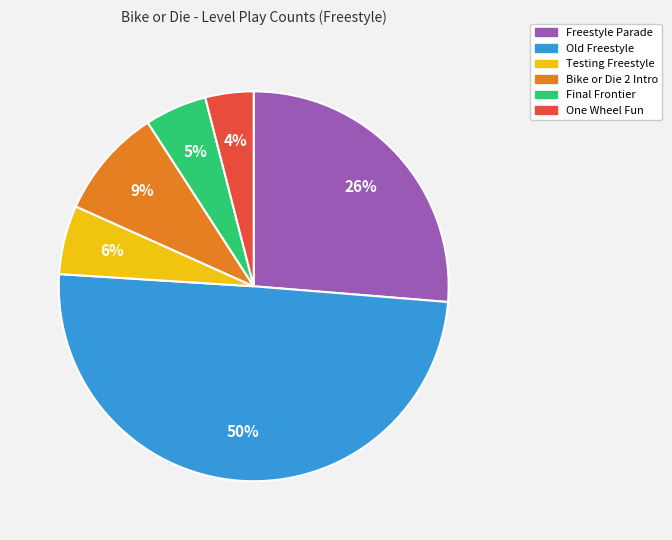

Do Bike or Die 2 Intro and Final Frontier together represent more than half of the pie?

No